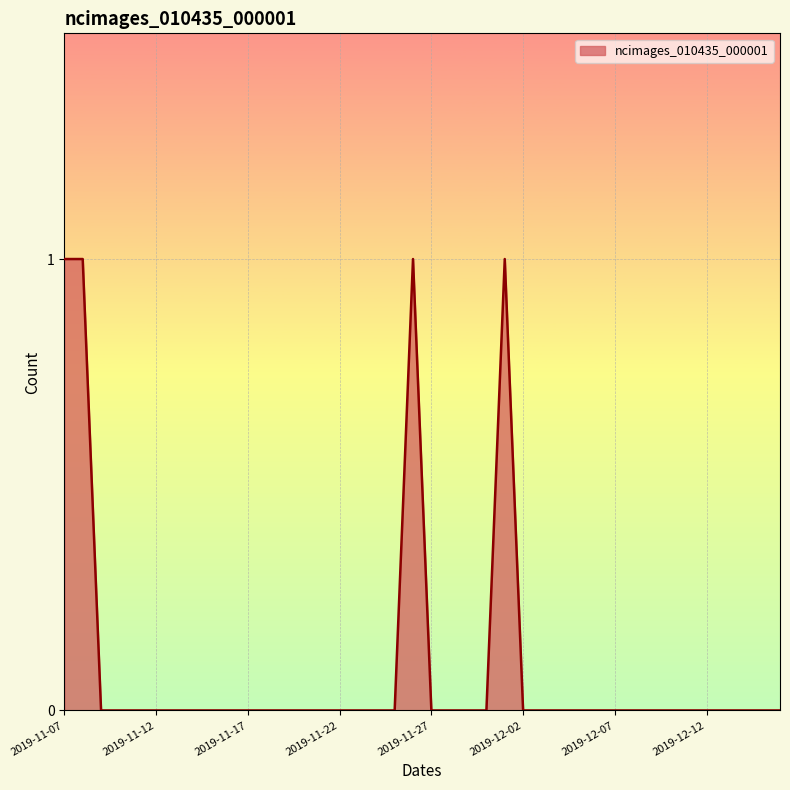

How many lines are shown in the chart?

1